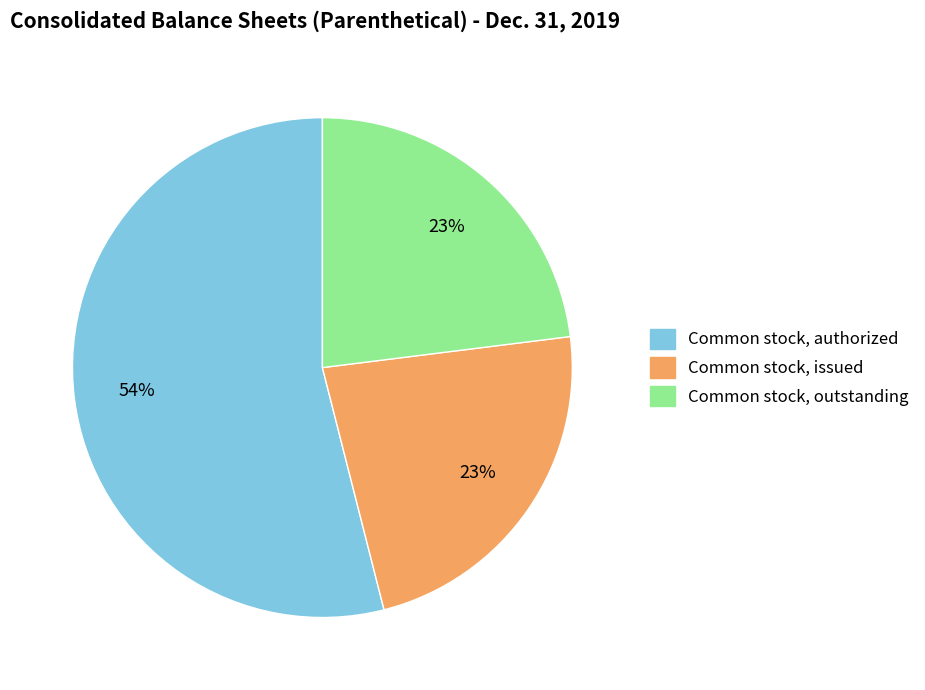

Between Common stock, authorized and Common stock, issued, which is larger?

Common stock, authorized